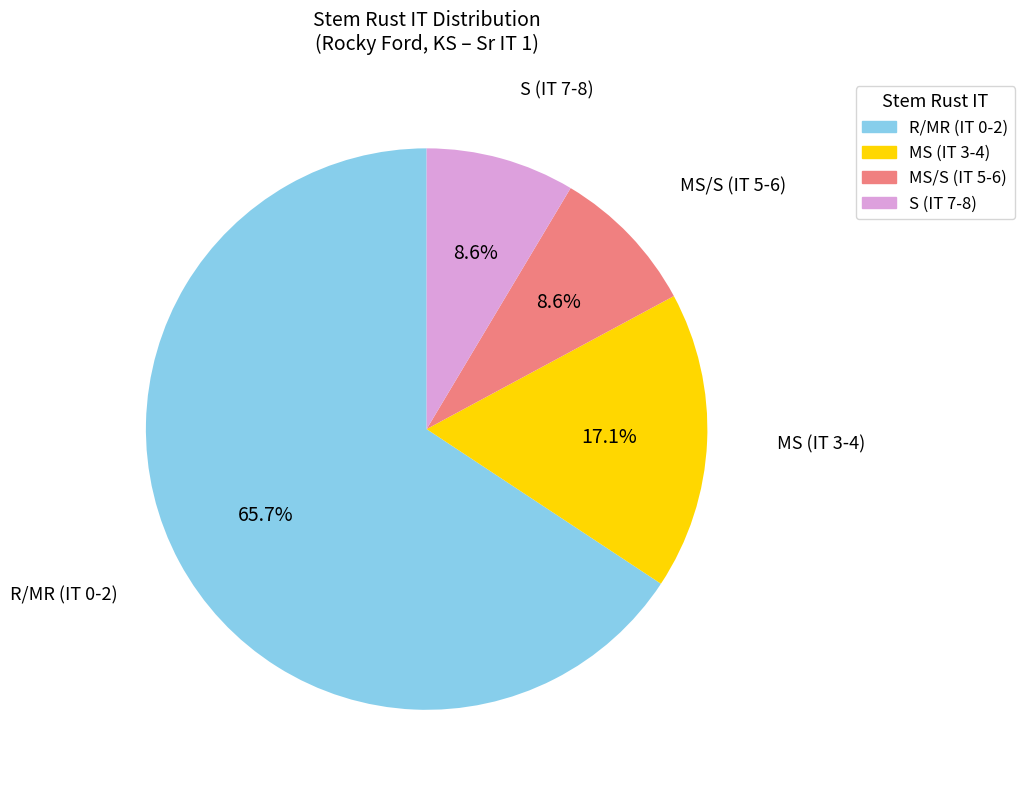

Which slice is the largest?

R/MR (IT 0-2)